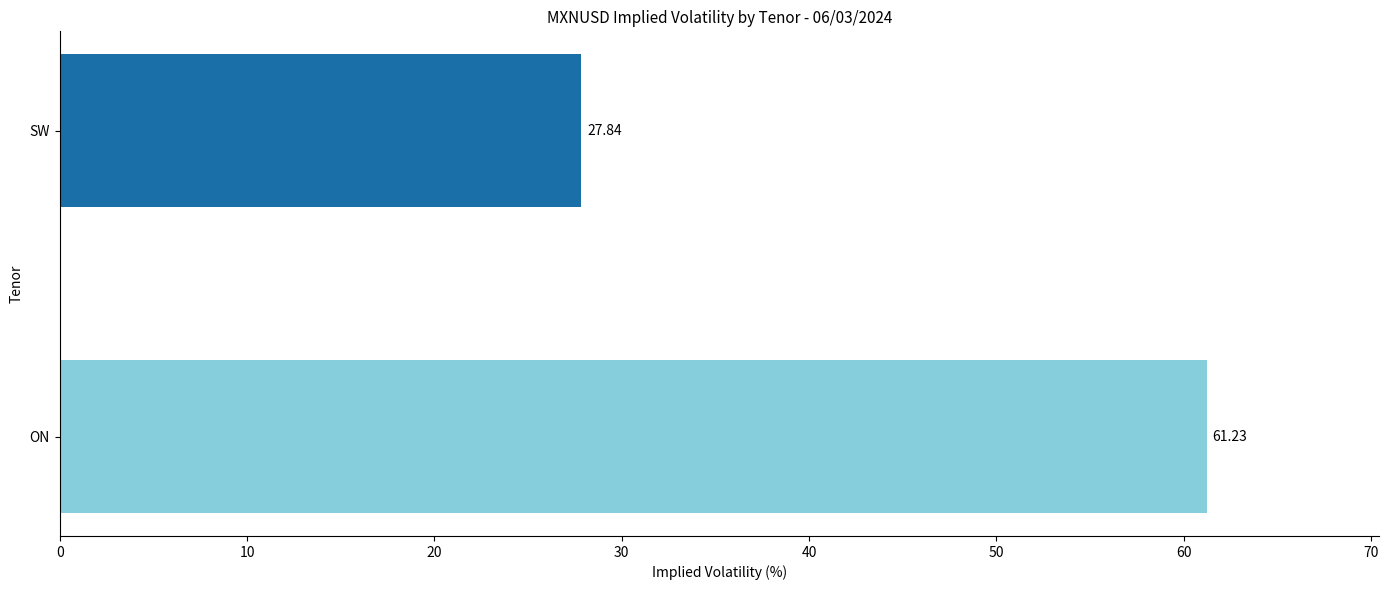

Does the chart contain any negative values?

No